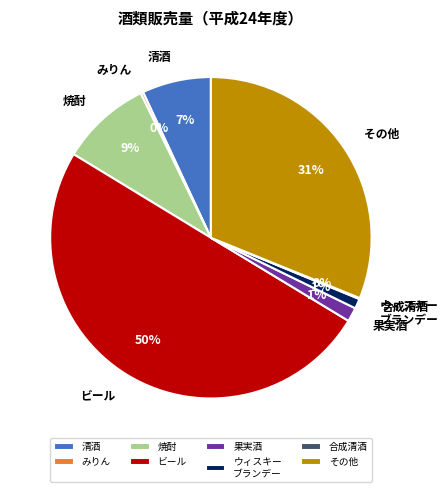

Combined, do ビール and 清酒 account for over 50%?

Yes